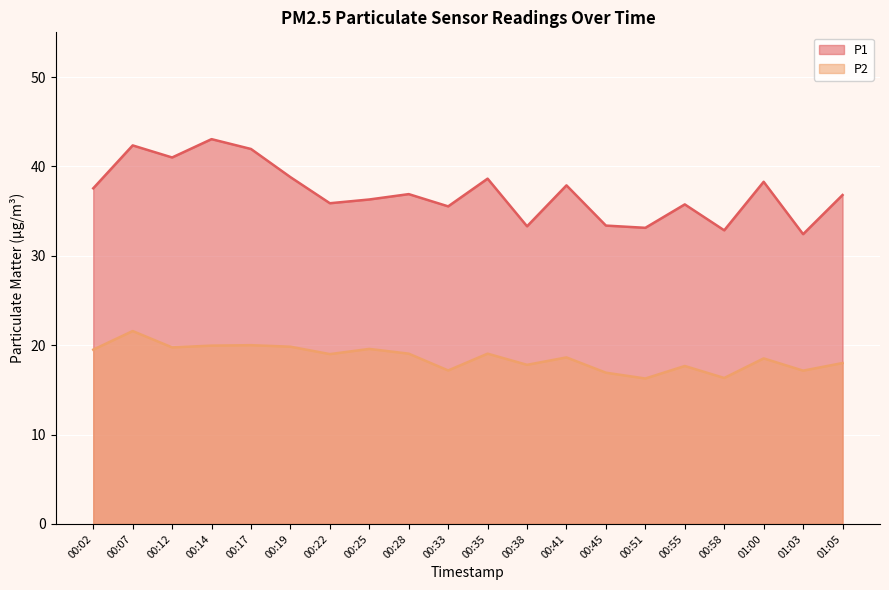

How many interior local valleys does the P1 series have?

7